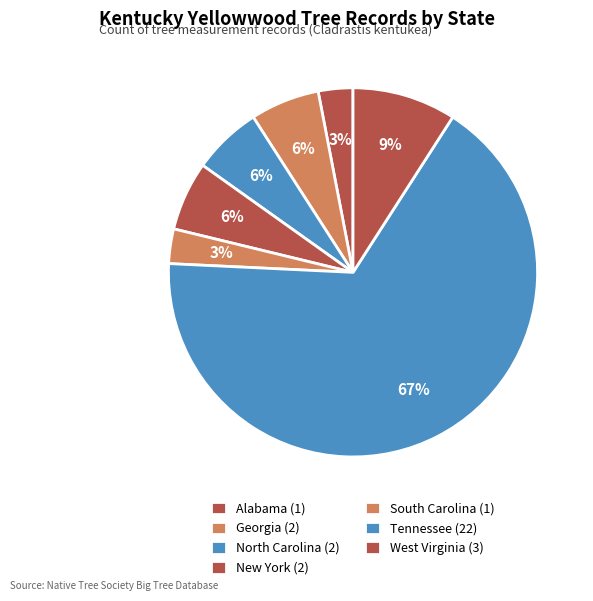

Does any single category account for the majority?

Yes